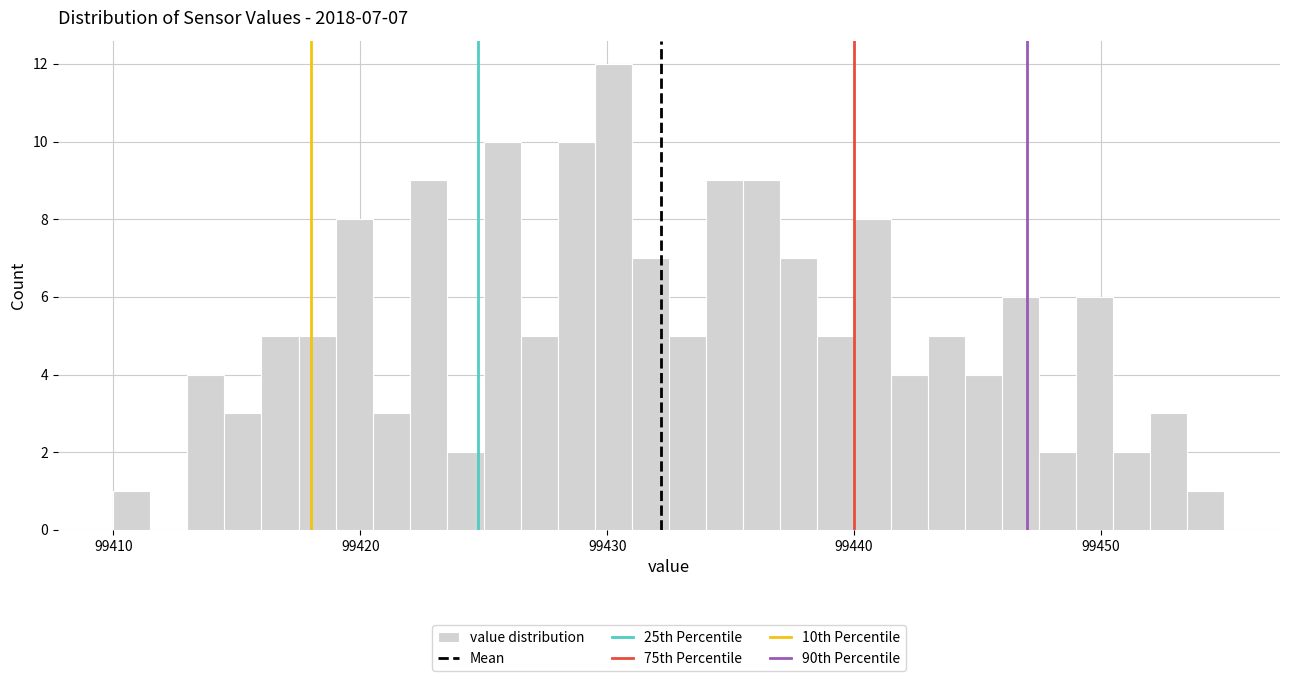

Around what value on the x-axis is the tallest bar? Give the approximate position of its centre, as read against the axis.

99430